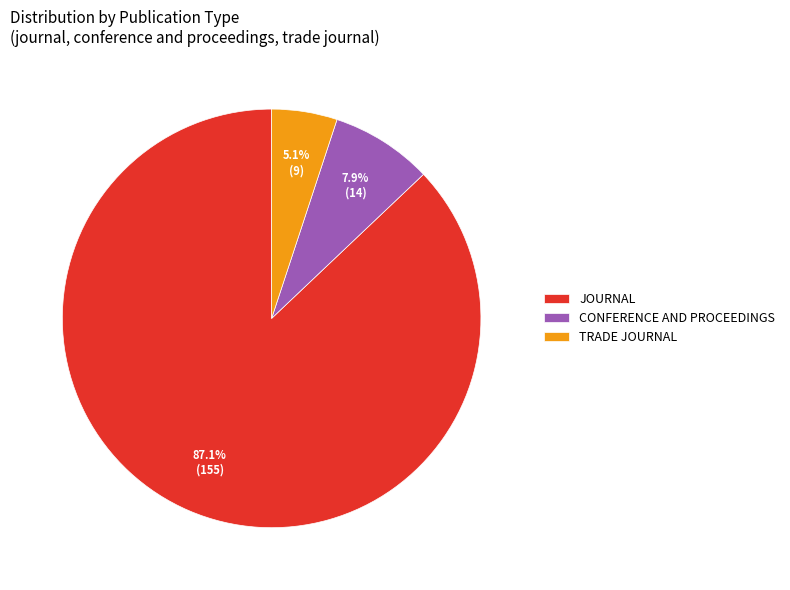

What portion of the pie excludes TRADE JOURNAL?

94.9%